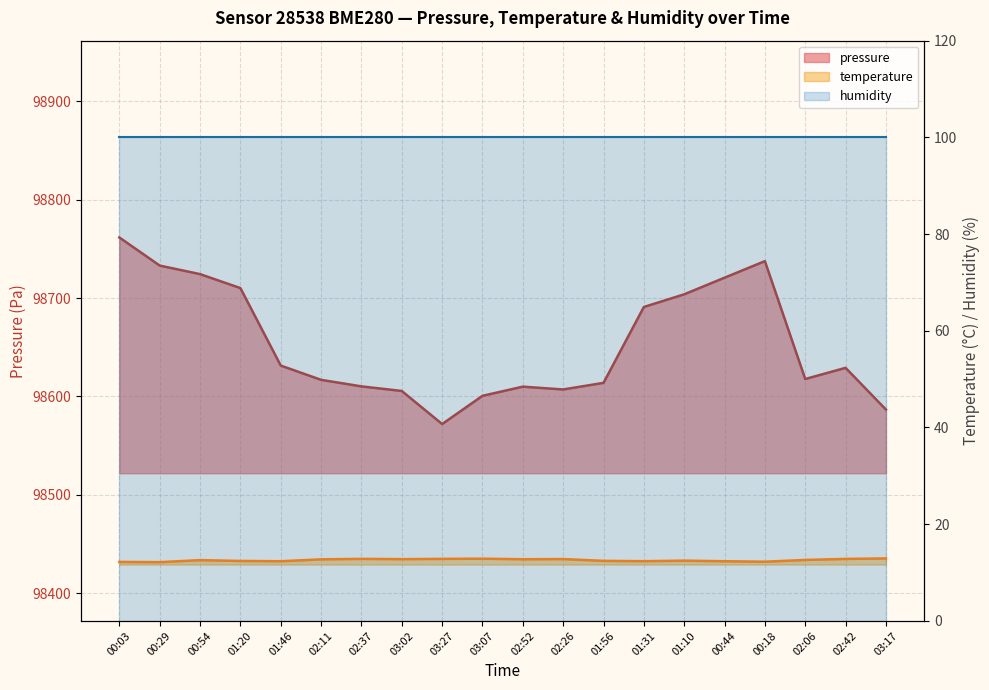

List the labels in order of temperature value, smallest first.

00:29, 00:03, 00:18, 01:46, 00:44, 01:31, 01:20, 01:56, 01:10, 00:54, 02:06, 02:11, 02:52, 03:02, 02:26, 02:42, 02:37, 03:27, 03:07, 03:17